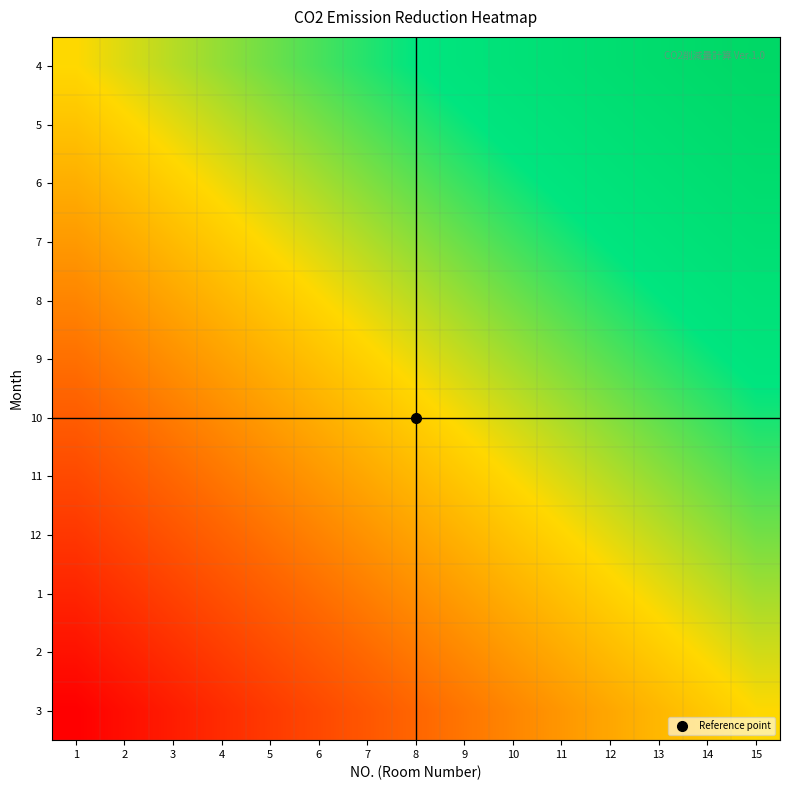

Reading left to right, list all the values displayed in this chart.

4: 1=0.5	2=0.5	3=0.6	4=0.6	5=0.6	6=0.7	7=0.7	8=0.8	9=0.8	10=0.8	11=0.9	12=0.9	13=0.9	14=1.0	15=1.0
5: 1=0.5	2=0.5	3=0.5	4=0.6	5=0.6	6=0.6	7=0.7	8=0.7	9=0.7	10=0.8	11=0.8	12=0.8	13=0.9	14=0.9	15=1.0
6: 1=0.4	2=0.4	3=0.5	4=0.5	5=0.6	6=0.6	7=0.6	8=0.7	9=0.7	10=0.7	11=0.8	12=0.8	13=0.8	14=0.9	15=0.9
7: 1=0.4	2=0.4	3=0.4	4=0.5	5=0.5	6=0.5	7=0.6	8=0.6	9=0.6	10=0.7	11=0.7	12=0.8	13=0.8	14=0.8	15=0.9
8: 1=0.3	2=0.4	3=0.4	4=0.4	5=0.5	6=0.5	7=0.5	8=0.6	9=0.6	10=0.6	11=0.7	12=0.7	13=0.7	14=0.8	15=0.8
9: 1=0.3	2=0.3	3=0.3	4=0.4	5=0.4	6=0.5	7=0.5	8=0.5	9=0.6	10=0.6	11=0.6	12=0.7	13=0.7	14=0.7	15=0.8
10: 1=0.2	2=0.3	3=0.3	4=0.3	5=0.4	6=0.4	7=0.4	8=0.5	9=0.5	10=0.5	11=0.6	12=0.6	13=0.7	14=0.7	15=0.7
11: 1=0.2	2=0.2	3=0.3	4=0.3	5=0.3	6=0.4	7=0.4	8=0.4	9=0.5	10=0.5	11=0.5	12=0.6	13=0.6	14=0.6	15=0.7
12: 1=0.1	2=0.2	3=0.2	4=0.2	5=0.3	6=0.3	7=0.4	8=0.4	9=0.4	10=0.5	11=0.5	12=0.5	13=0.6	14=0.6	15=0.6
1: 1=0.1	2=0.1	3=0.2	4=0.2	5=0.2	6=0.3	7=0.3	8=0.3	9=0.4	10=0.4	11=0.4	12=0.5	13=0.5	14=0.6	15=0.6
2: 1=0.0	2=0.1	3=0.1	4=0.2	5=0.2	6=0.2	7=0.3	8=0.3	9=0.3	10=0.4	11=0.4	12=0.4	13=0.5	14=0.5	15=0.5
3: 1=0.0	2=0.0	3=0.1	4=0.1	5=0.1	6=0.2	7=0.2	8=0.2	9=0.3	10=0.3	11=0.4	12=0.4	13=0.4	14=0.5	15=0.5